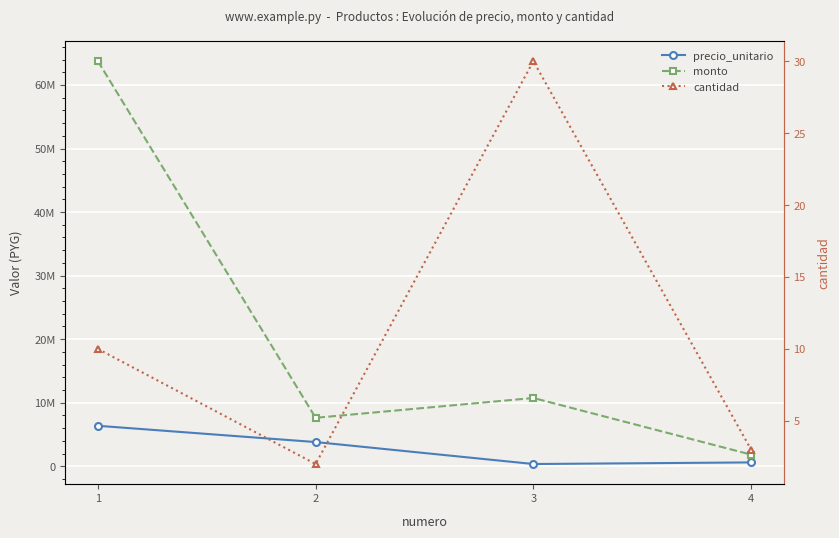

Rank the series at 4 from lowest to highest value.

cantidad, precio_unitario, monto